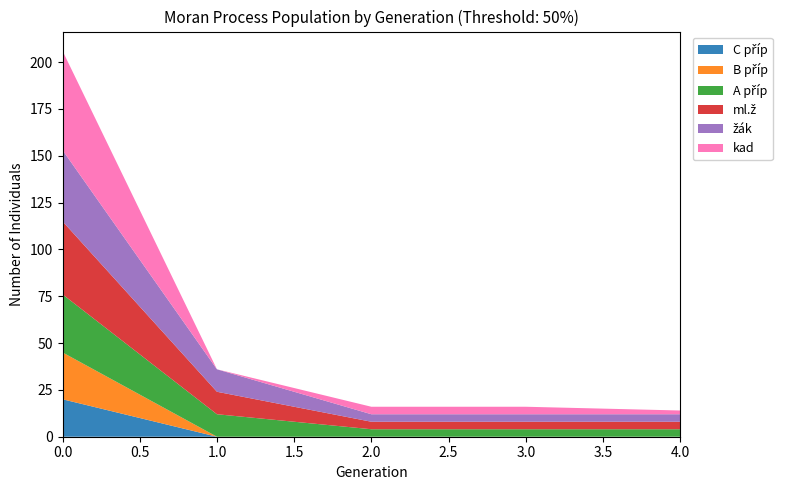

Reading left to right, transcribe all the data shown in this chart.

C příp: 0.0=20	1.0=0	2.0=0	3.0=0	4.0=0
B příp: 0.0=25	1.0=0	2.0=0	3.0=0	4.0=0
A příp: 0.0=31	1.0=12	2.0=4	3.0=4	4.0=4
ml.ž: 0.0=39	1.0=12	2.0=4	3.0=4	4.0=4
žák: 0.0=38	1.0=12	2.0=4	3.0=4	4.0=4
kad: 0.0=53	1.0=0	2.0=4	3.0=4	4.0=2